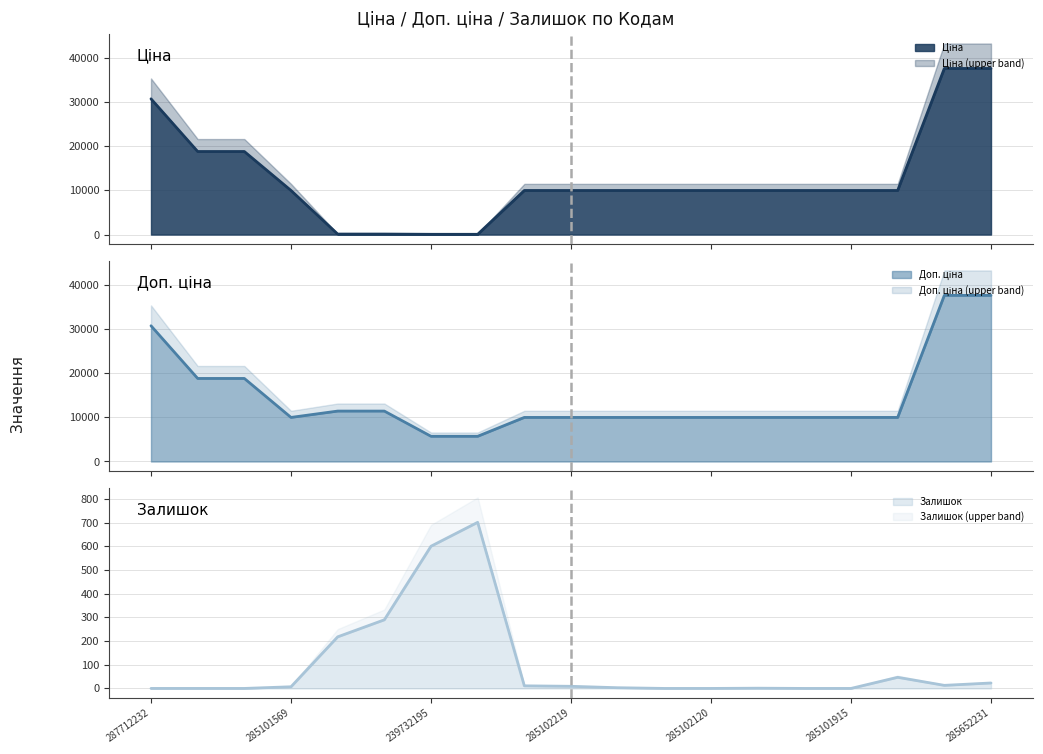

What is the difference between the second highest and second lowest values in the Доп. ціна series?

31888.6